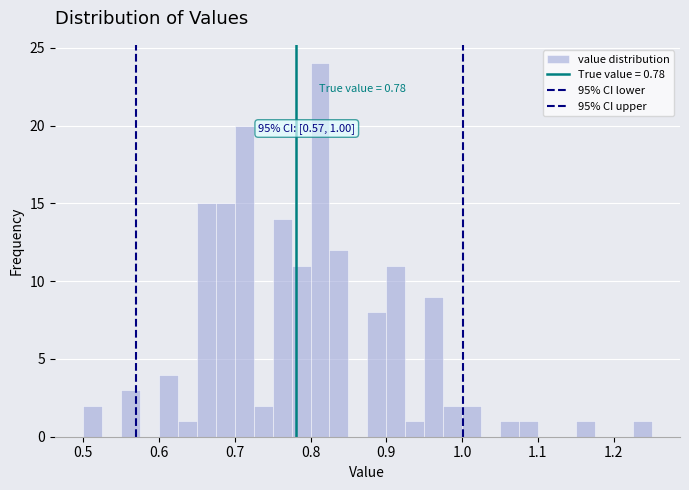

Around what value on the x-axis is the tallest bar? Give the approximate position of its centre, as read against the axis.

0.81